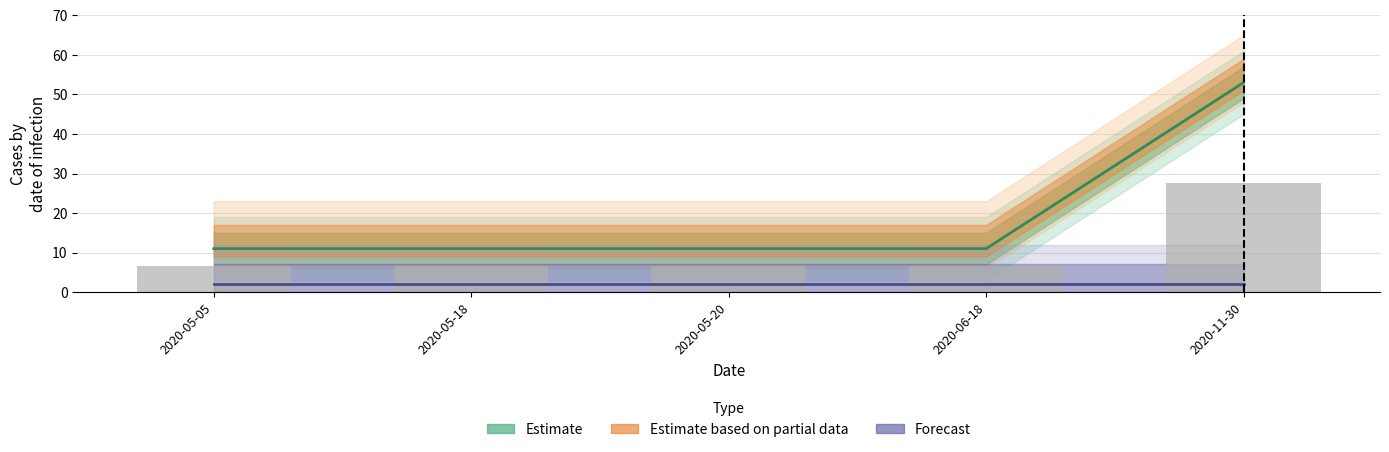

True or false: the data shows 6 at 2020-05-05.

False